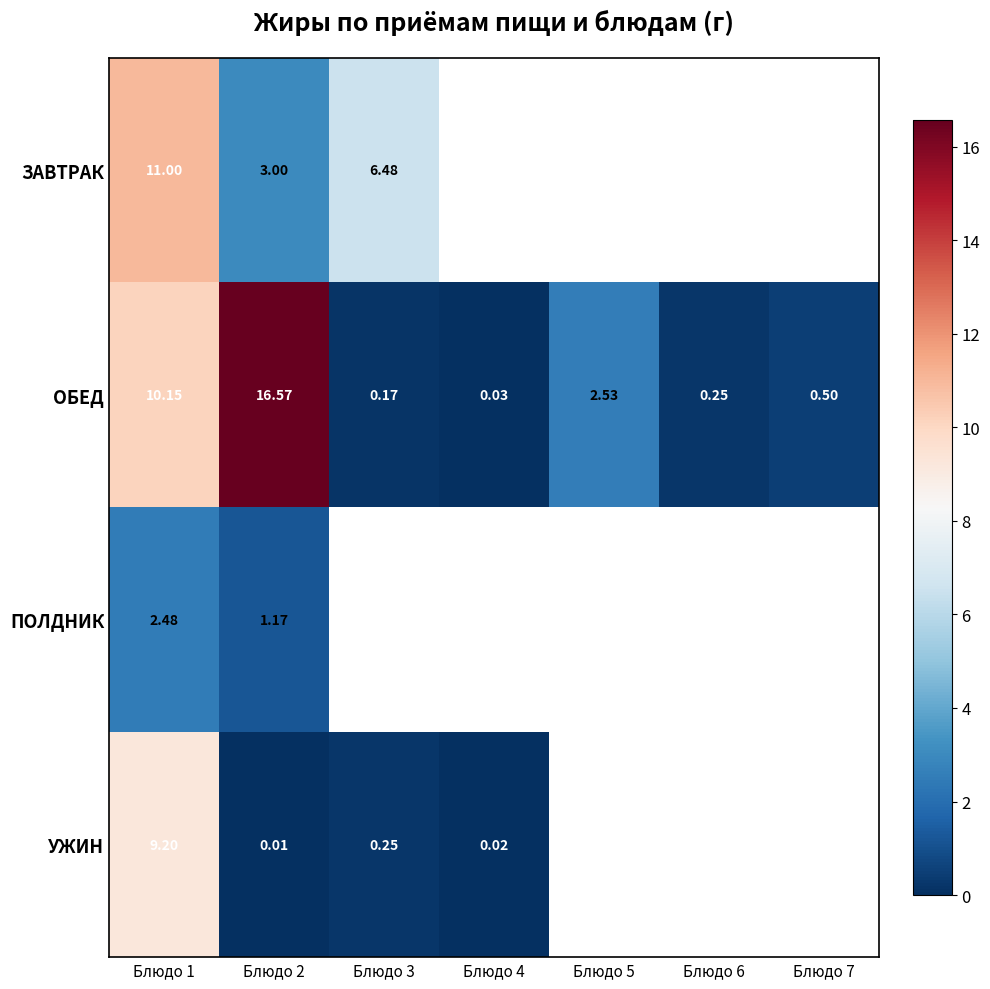

At Блюдо 1, list the series in order from smallest to largest.

ПОЛДНИК, УЖИН, ОБЕД, ЗАВТРАК